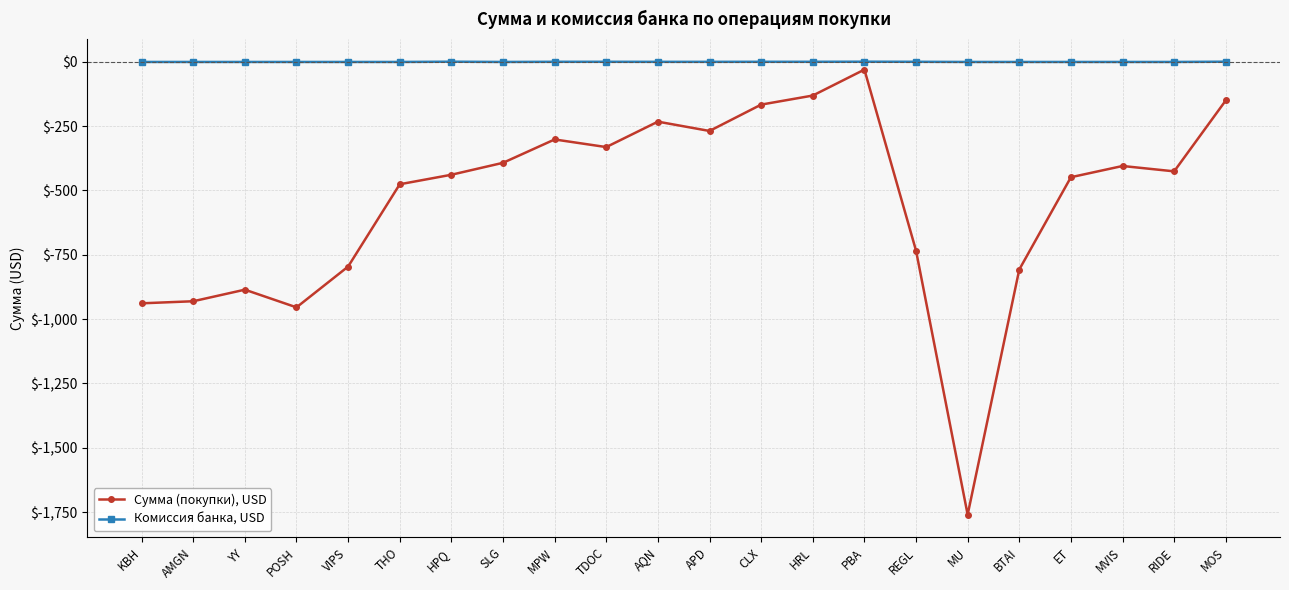

At which label is Сумма (покупки), USD closest to -895?

YY